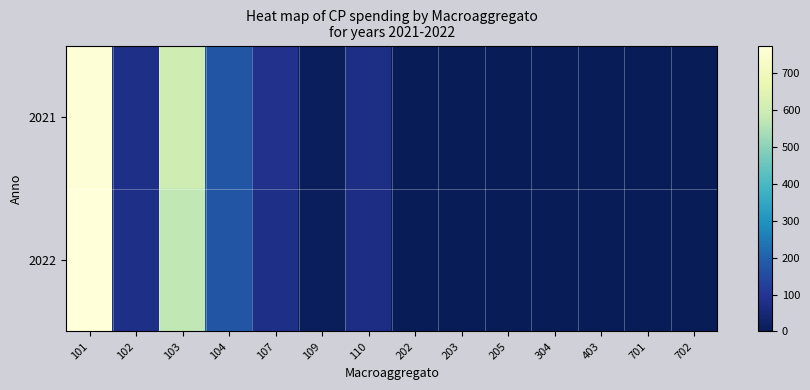

Reading left to right, extract all data points from this chart.

2021: 101=768.9	102=76.3	103=599.9	104=176.4	107=86.1	109=8.2	110=72.8	202=0.0	203=0.0	205=0.0	304=0.0	403=0.0	701=0.0	702=0.0
2022: 101=775.1	102=76.1	103=572.7	104=176.4	107=77.2	109=8.2	110=71.8	202=0.0	203=0.0	205=0.0	304=0.0	403=0.0	701=0.0	702=0.0